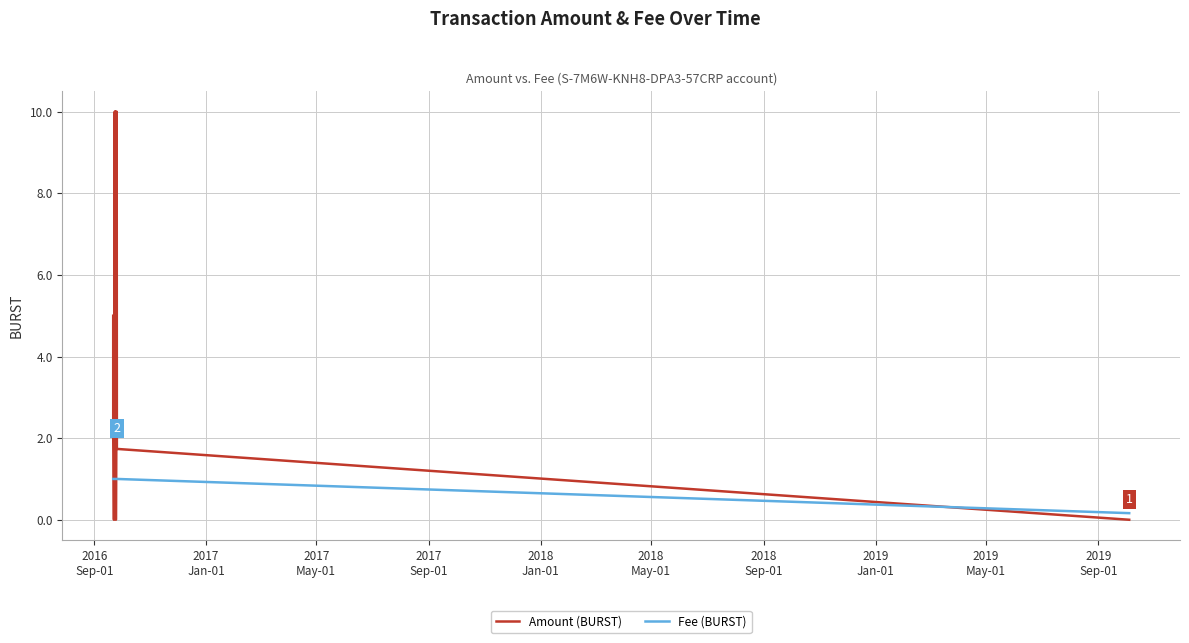

Reading left to right, transcribe all the data shown in this chart.

Amount (BURST): 5.0	2.0	0.0	0.0	5.0	10.0	5.0	10.0	5.0	10.0	0.0	5.0	10.0	1.7	0.0
Fee (BURST): 1.0	1.0	1.0	1.0	1.0	1.0	1.0	1.0	1.0	1.0	1.0	1.0	1.0	1.0	0.2